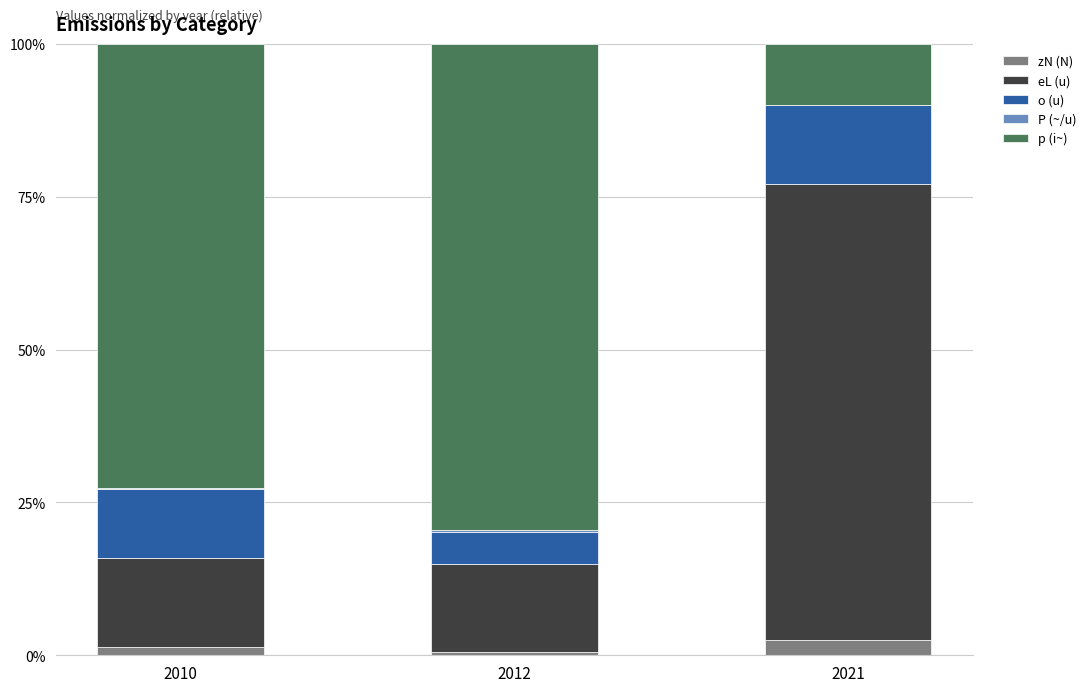

What is the highest value of the zN (N) series?

2.5